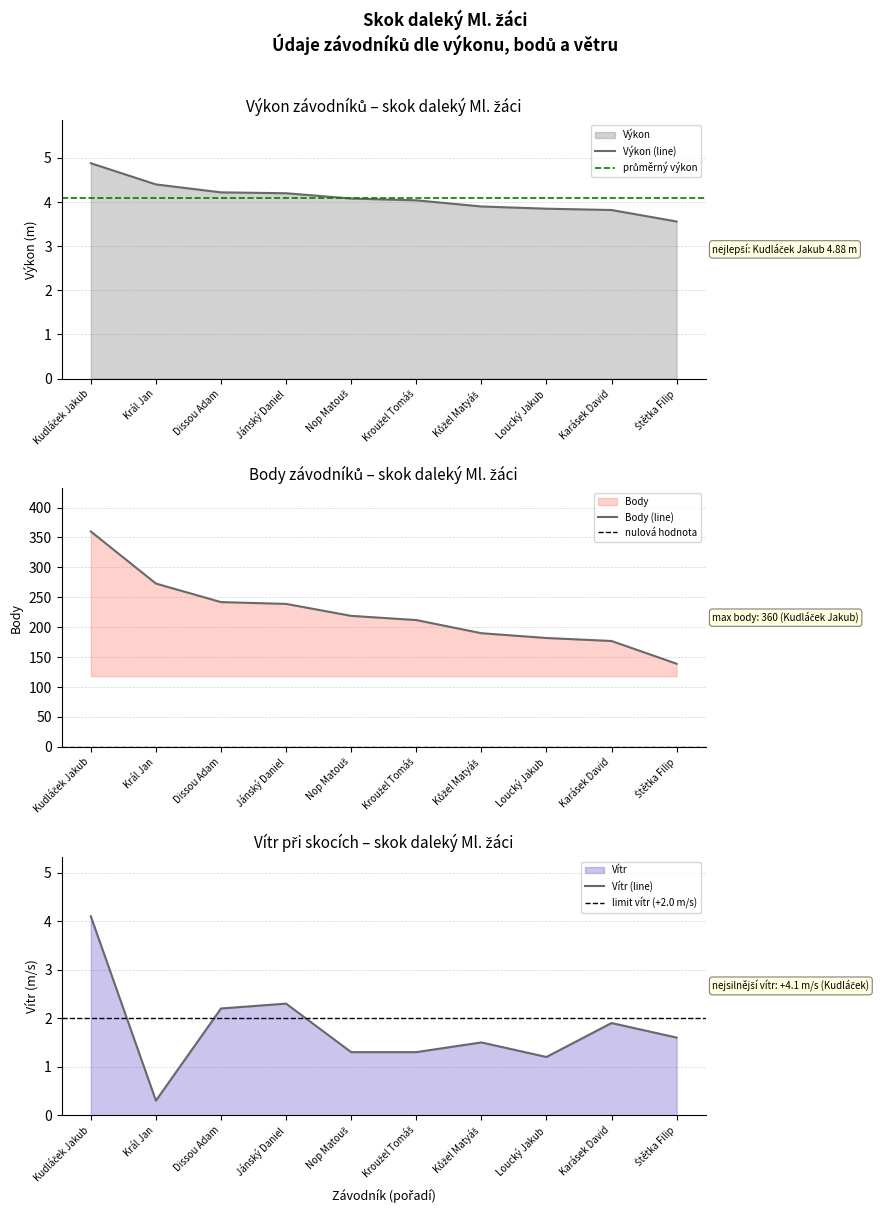

The Body series shows 212.0 at Kroužel Tomáš. True or false?

True